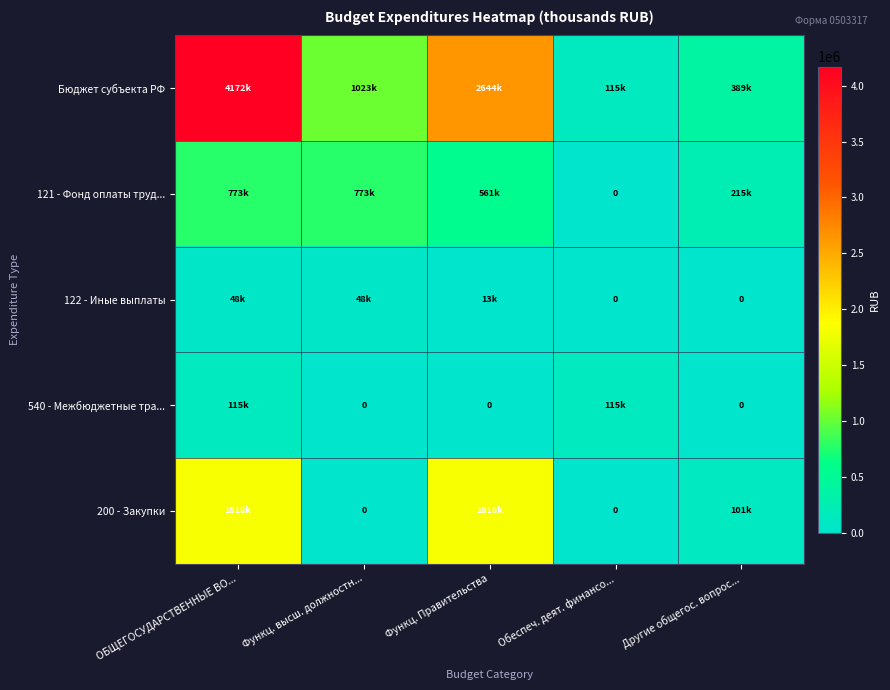

Which series has the largest range (max minus min)?

Бюджет субъекта РФ